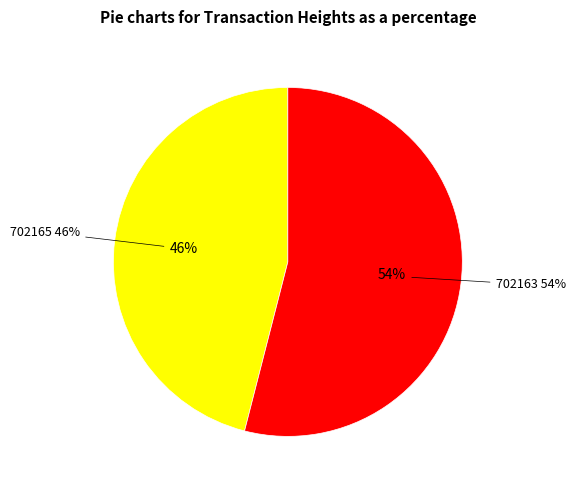

Is it true that 702163 is 54% of the pie?

True